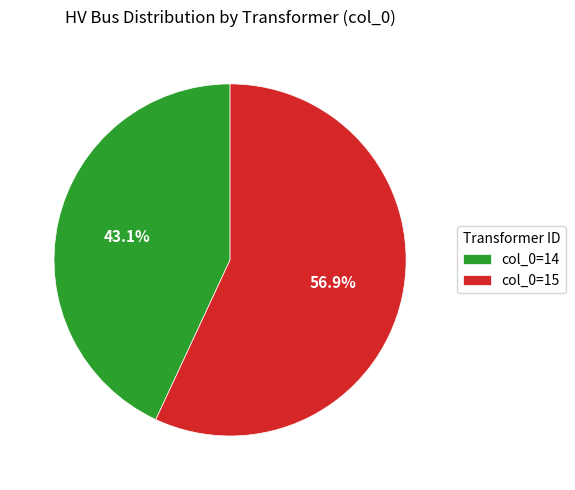

Which category accounts for the majority?

col_0=15